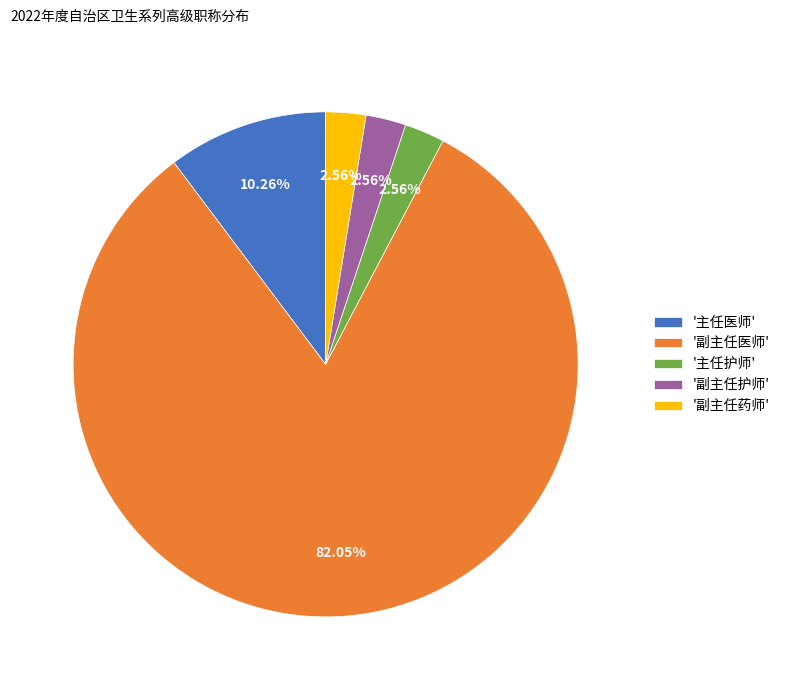

Is '副主任医师' the majority of the pie?

Yes